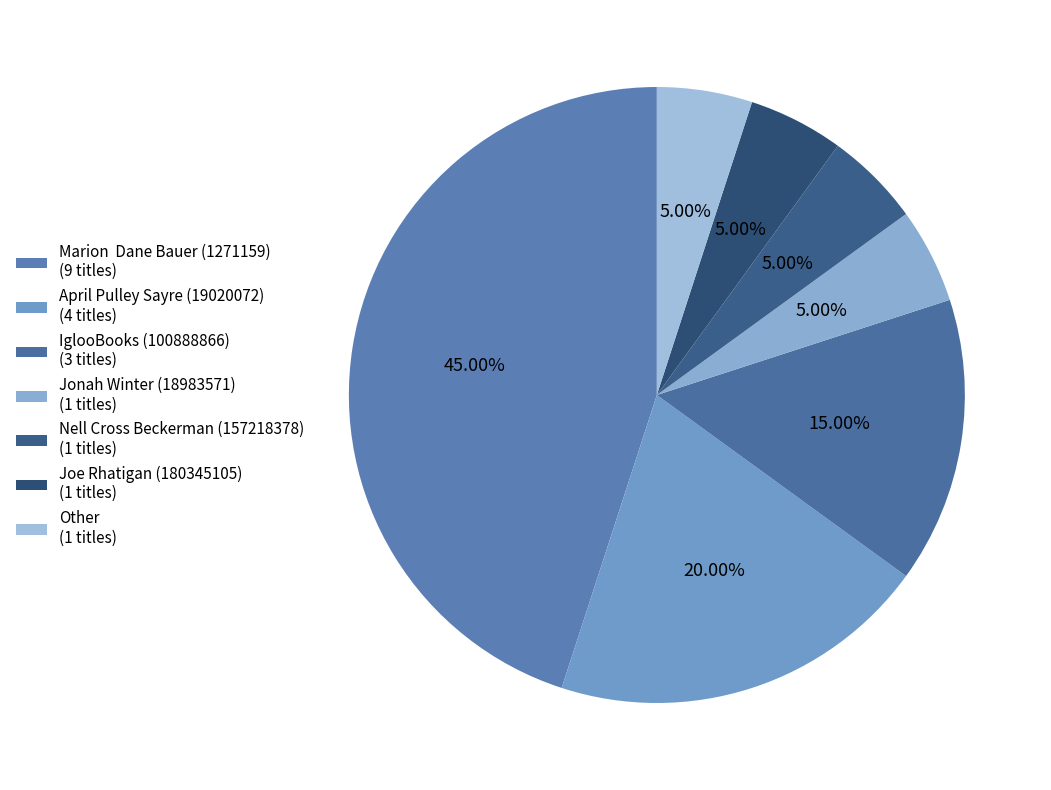

To the nearest percent, what portion does Nell Cross Beckerman (157218378) represent?

5%